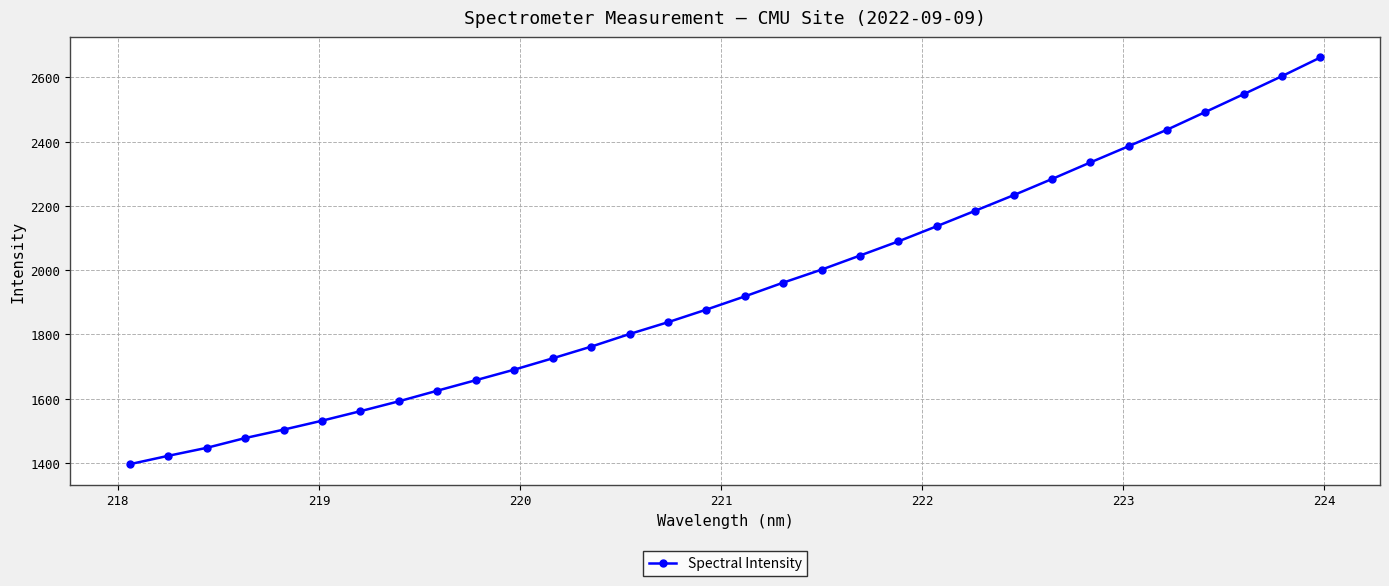

What is the maximum value shown in the chart?

2662.3